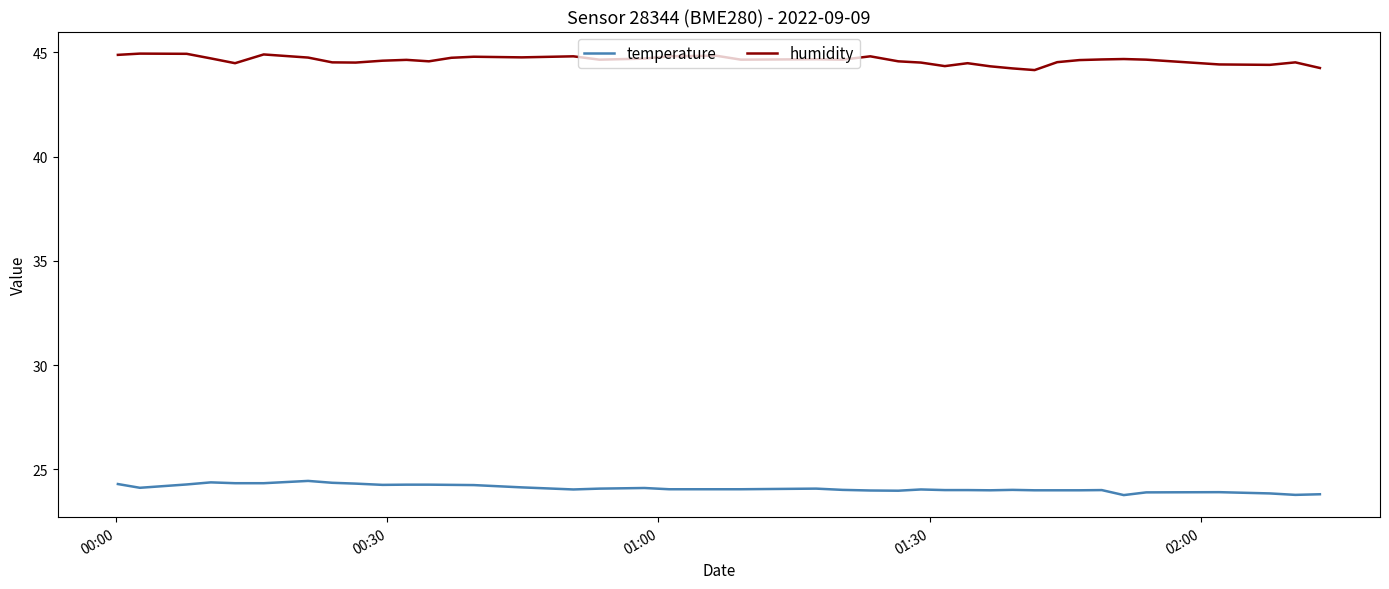

Rank the series by their maximum value, from highest to lowest.

humidity, temperature